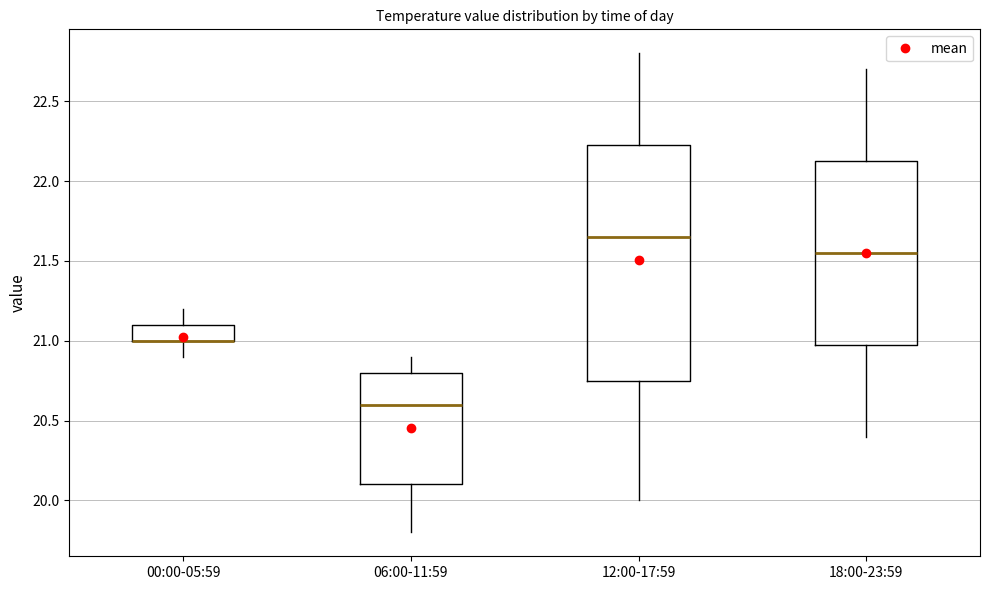

Comparing the boxes themselves (not the whiskers), which one is the tallest?

12:00-17:59